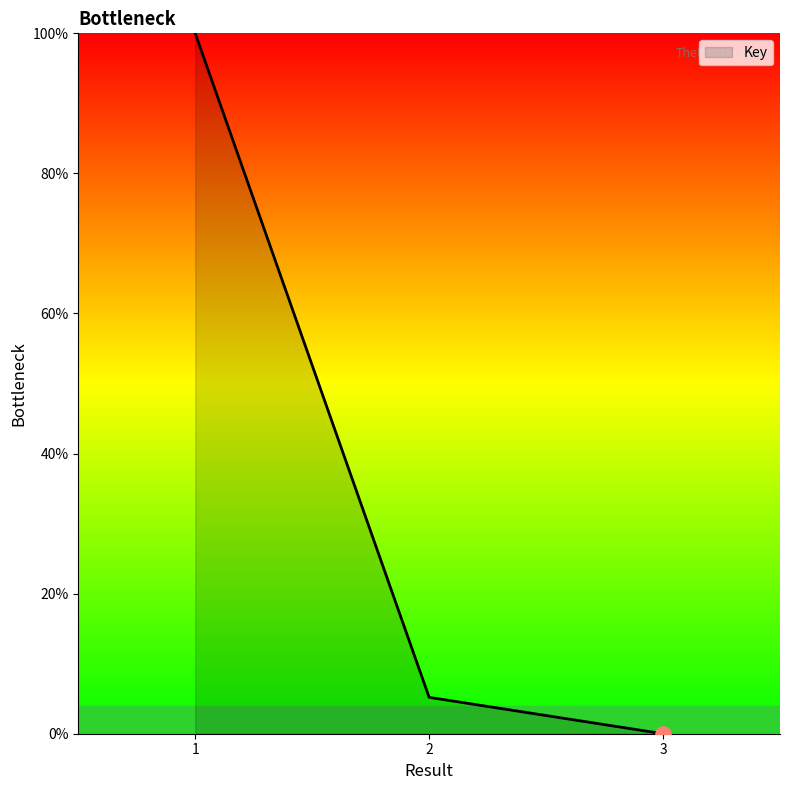

What is the change in value from 2 to 3?

-5.2